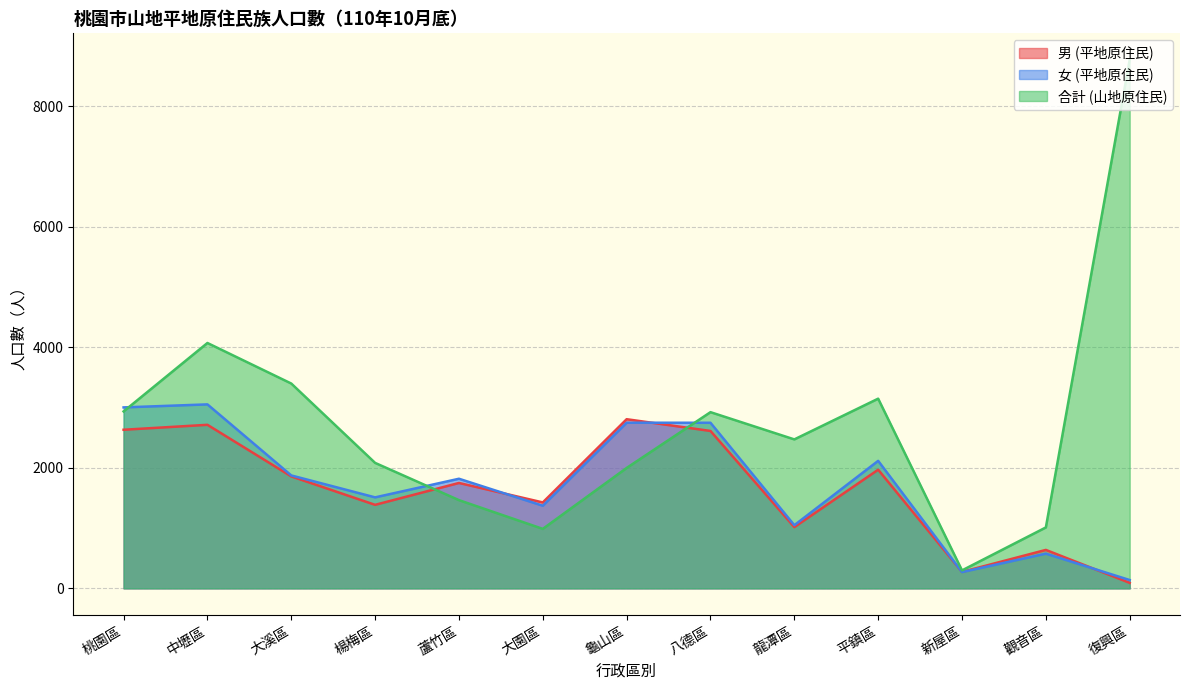

At how many categories does at least one series exceed 1023?

11